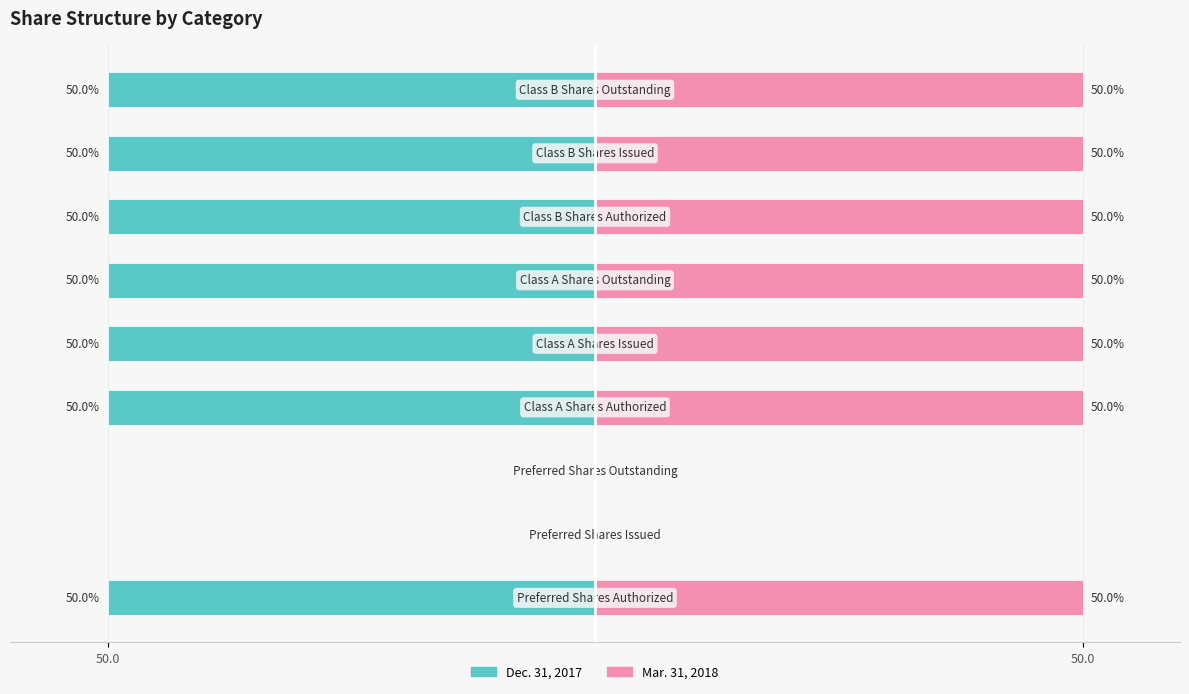

List the series in order of their peak value, lowest first.

Dec. 31, 2017, Mar. 31, 2018